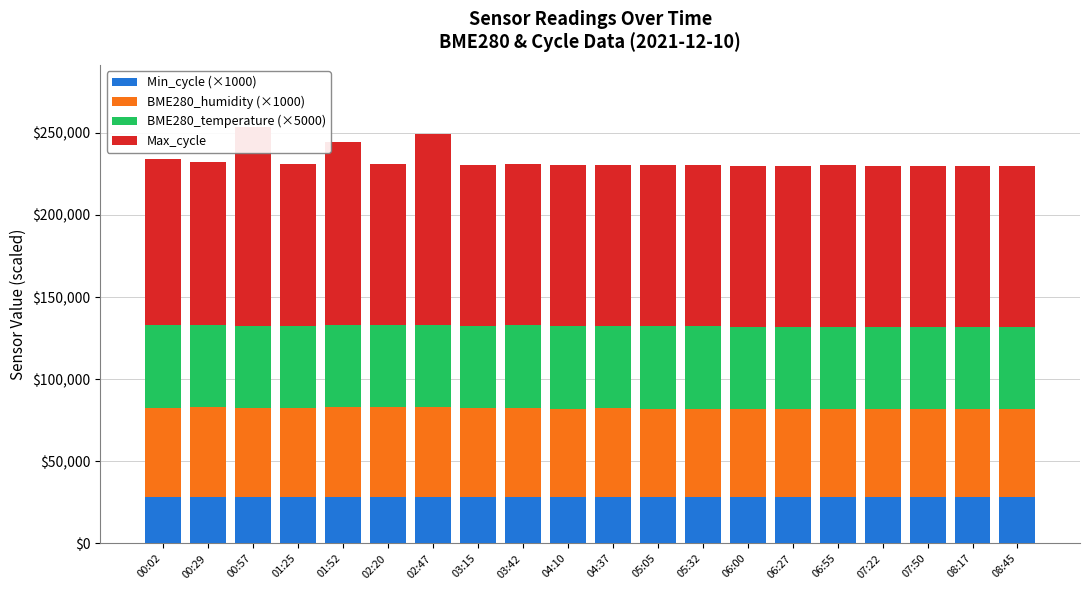

What is the label of the 5th bar from the left?

01:52